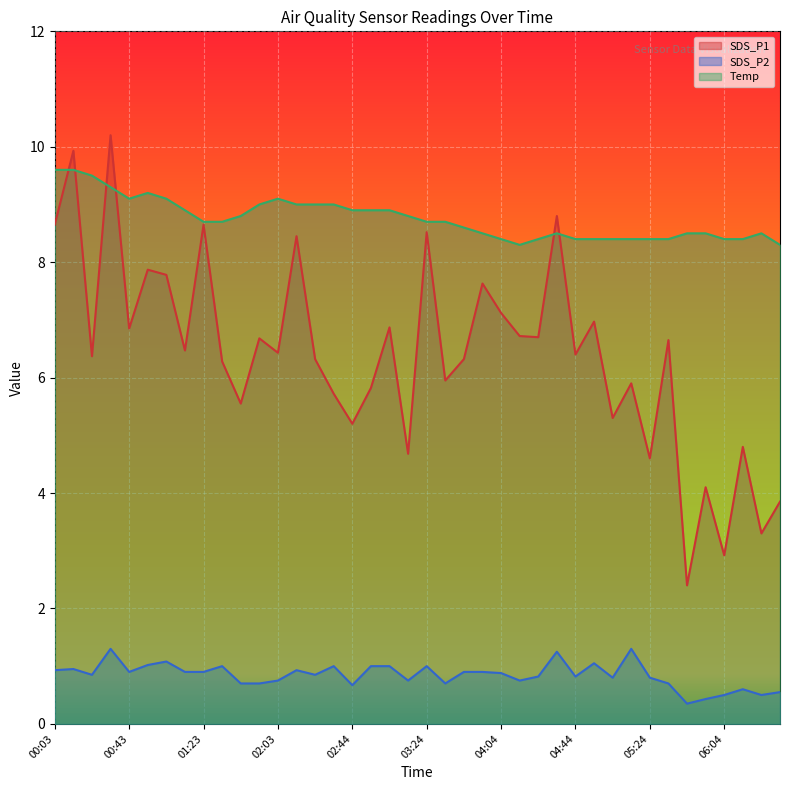

The Temp series shows 9.1 at 00:43. True or false?

True